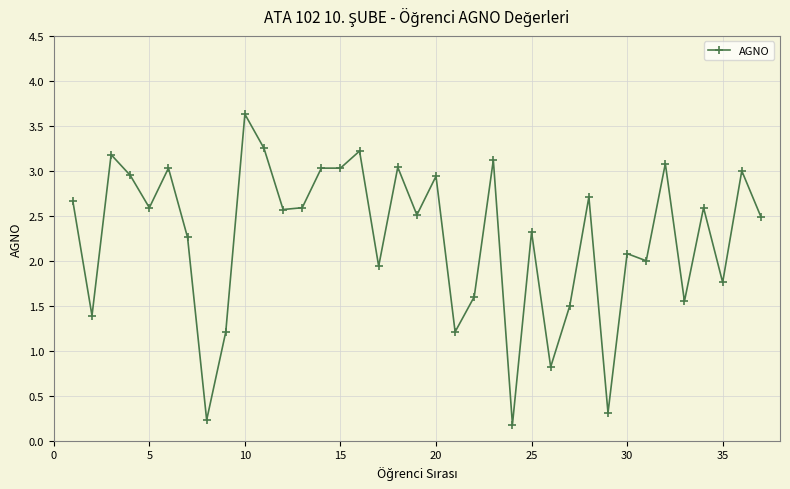

What is the average value?

2.3